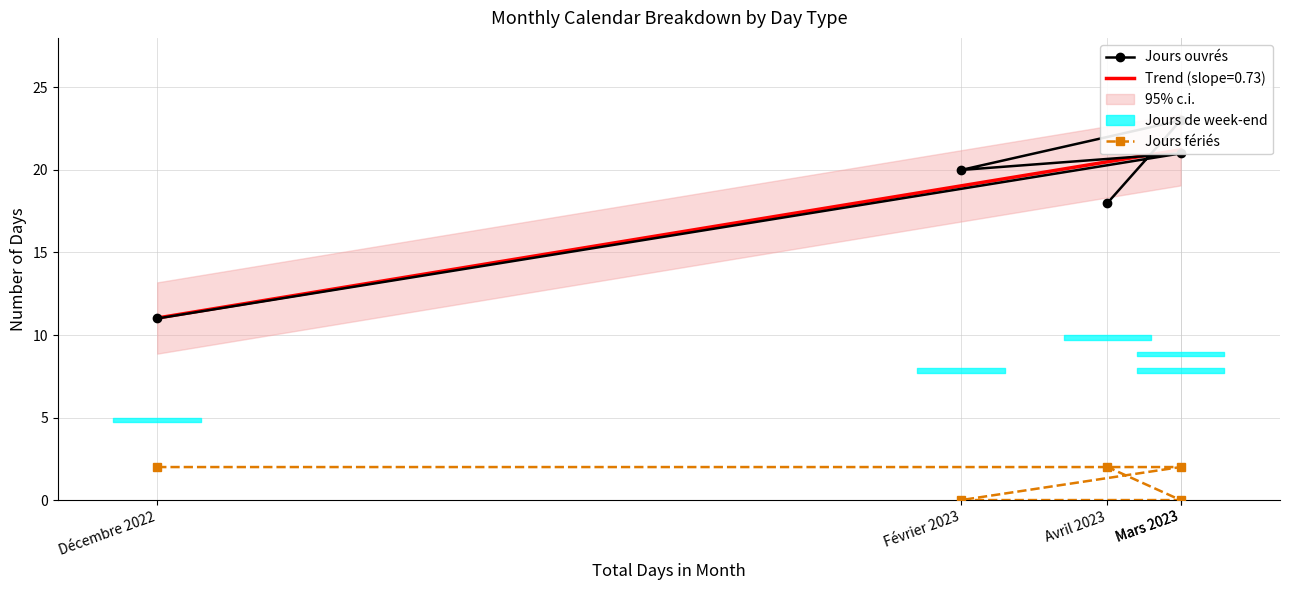

How many values in the Jours ouvrés series exceed 20?

2